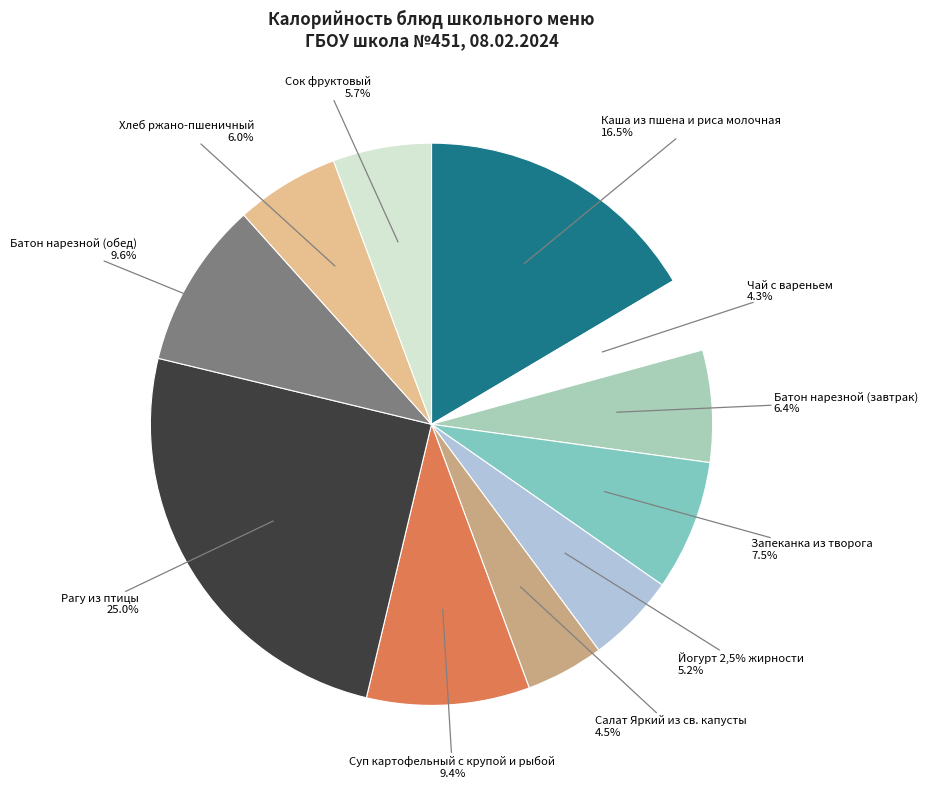

Combined, do Хлеб ржано-пшеничный and Сок фруктовый account for over 50%?

No